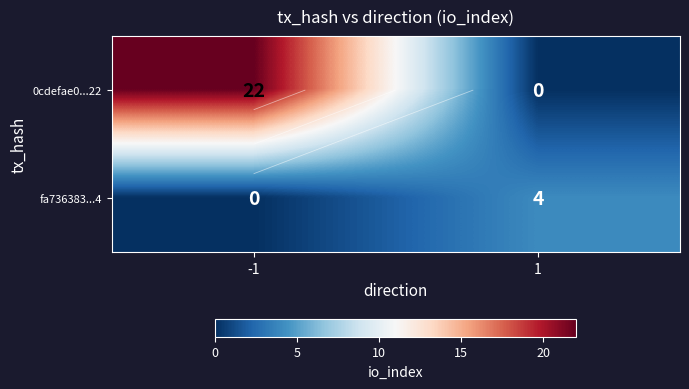

What is the maximum value for fa736383...4?

4